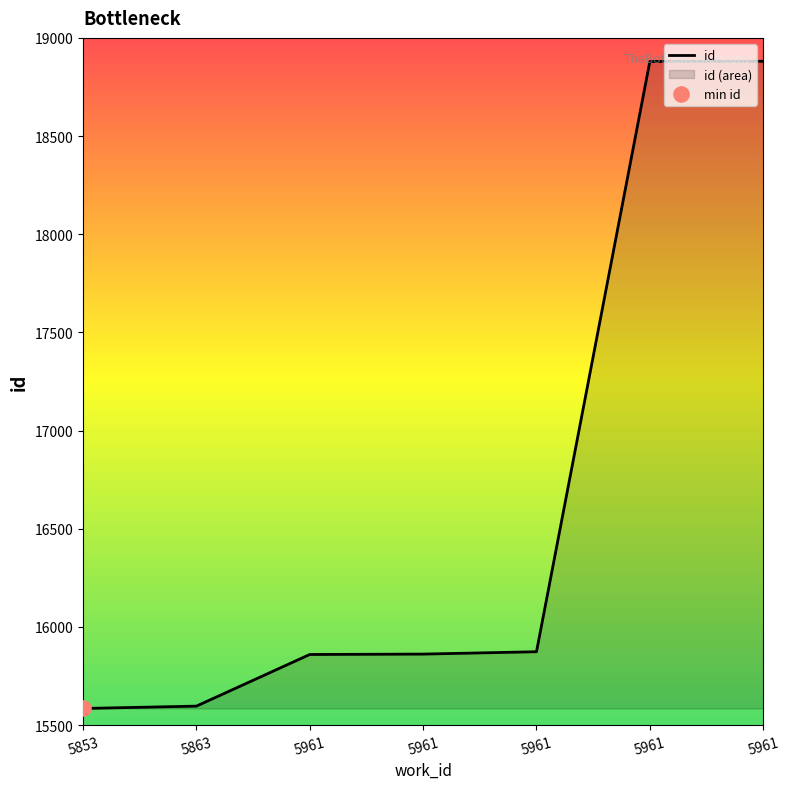

Which has a higher value, 5961 or 5961?

5961